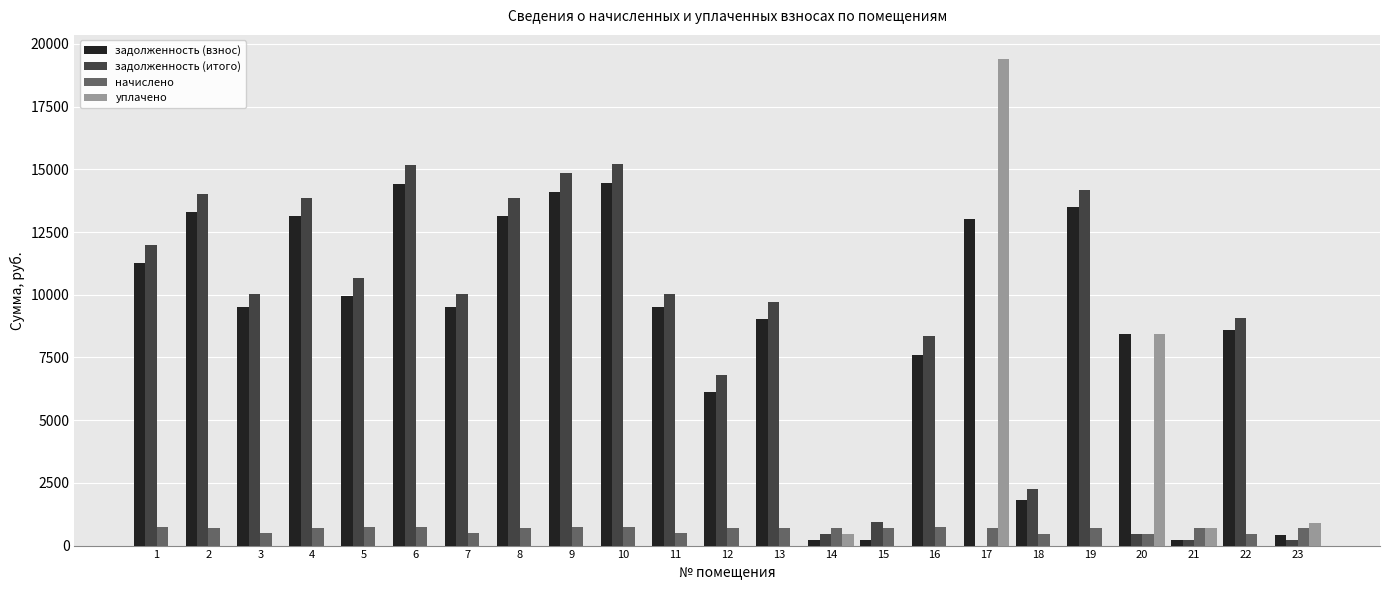

What is the sum of the уплачено values at 23 and 19?

884.2